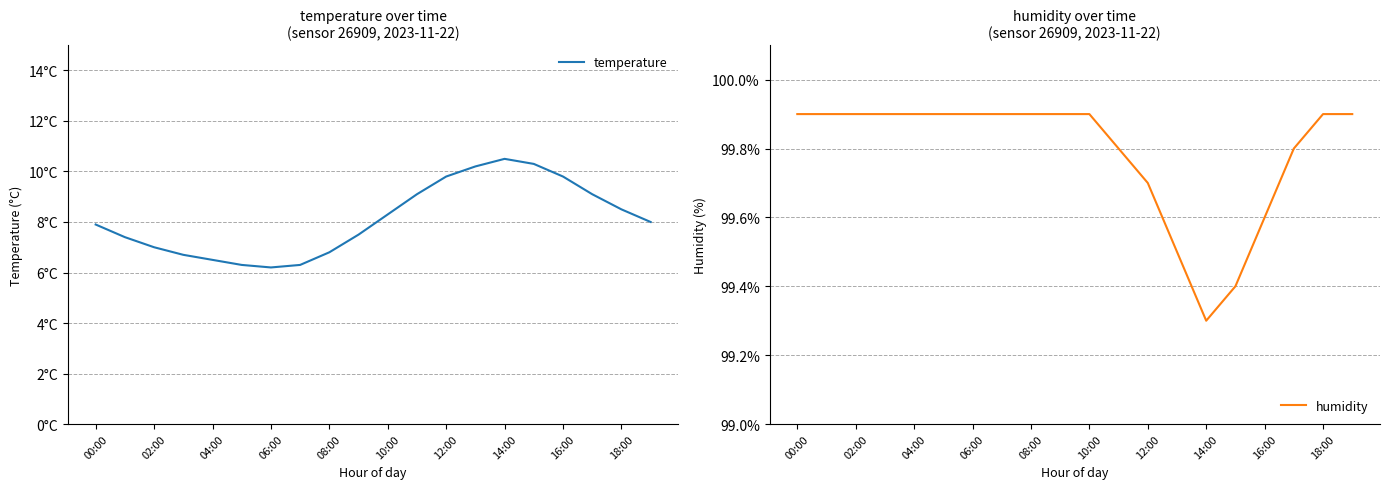

Reading left to right, list all the values displayed in this chart.

temperature: 7.9	7.4	7.0	6.7	6.5	6.3	6.2	6.3	6.8	7.5	8.3	9.1	9.8	10.2	10.5	10.3	9.8	9.1	8.5	8.0
humidity: 99.9	99.9	99.9	99.9	99.9	99.9	99.9	99.9	99.9	99.9	99.9	99.8	99.7	99.5	99.3	99.4	99.6	99.8	99.9	99.9